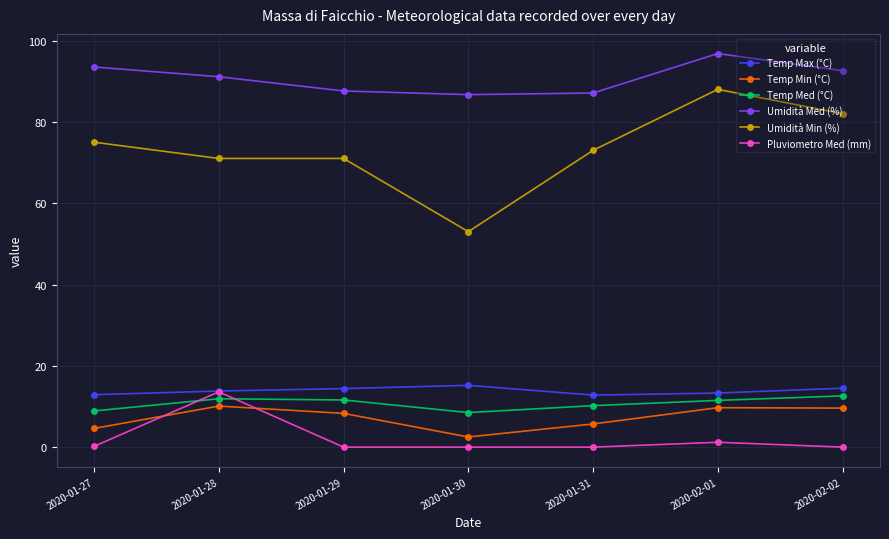

At which label does Umidità Min (%) reach its peak?

2020-02-01